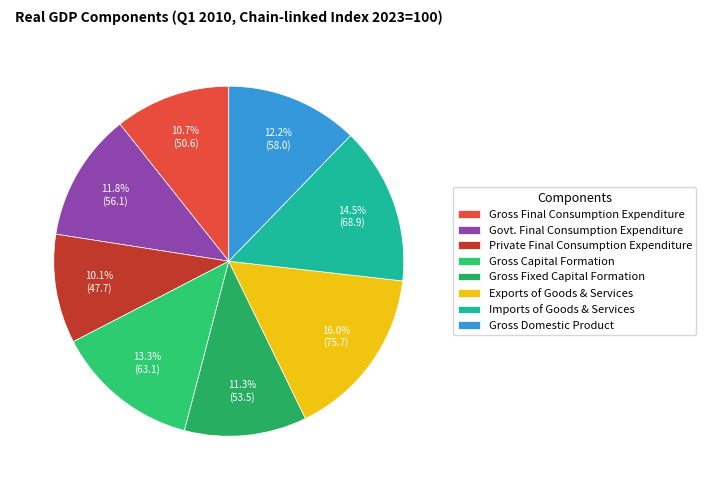

What is the ratio of the value at Gross Fixed Capital Formation to the value at Imports of Goods & Services?

0.8